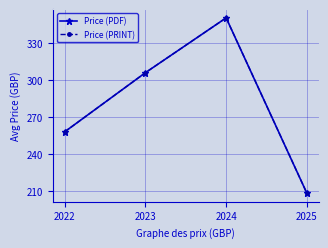

Is this an area chart (filled region under the line)?

No